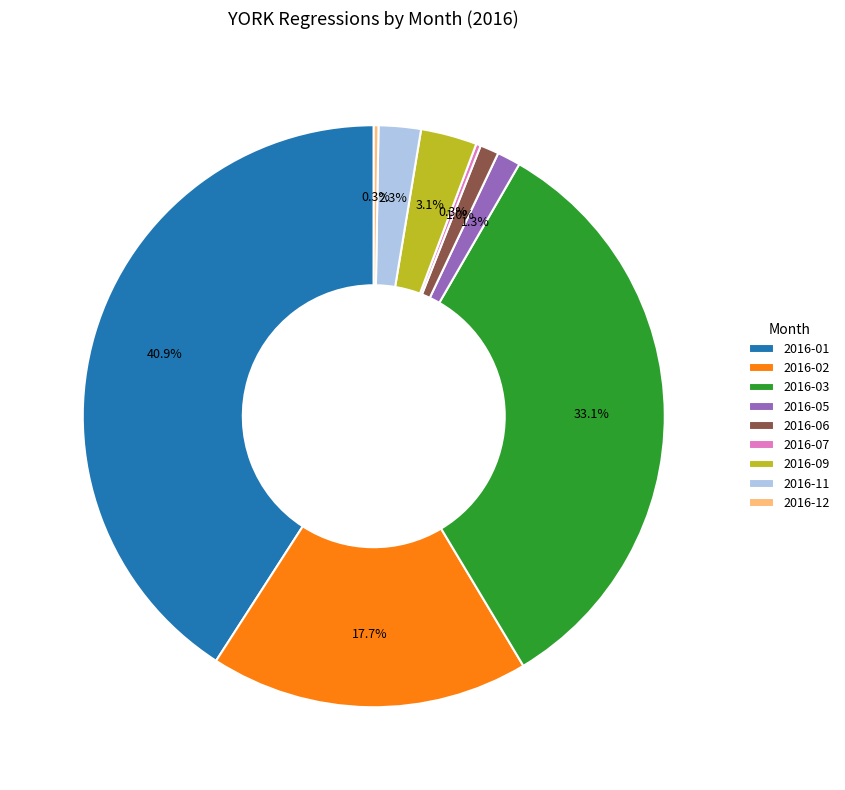

Is there a majority slice in this chart?

No